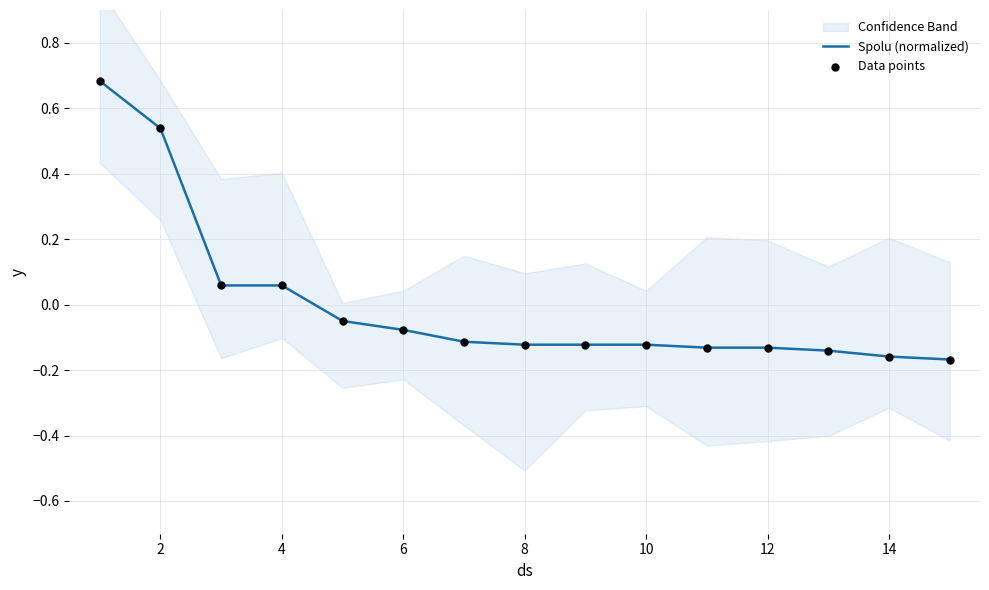

Which series has the largest total across all categories?

Spolu (normalized)